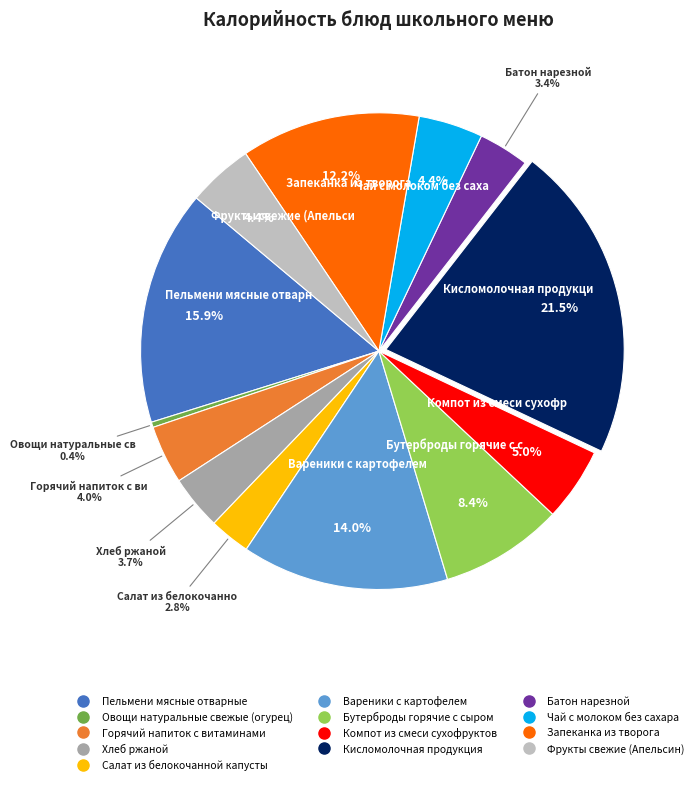

To the nearest percent, what percentage of the pie is Горячий напиток с витаминами?

4%